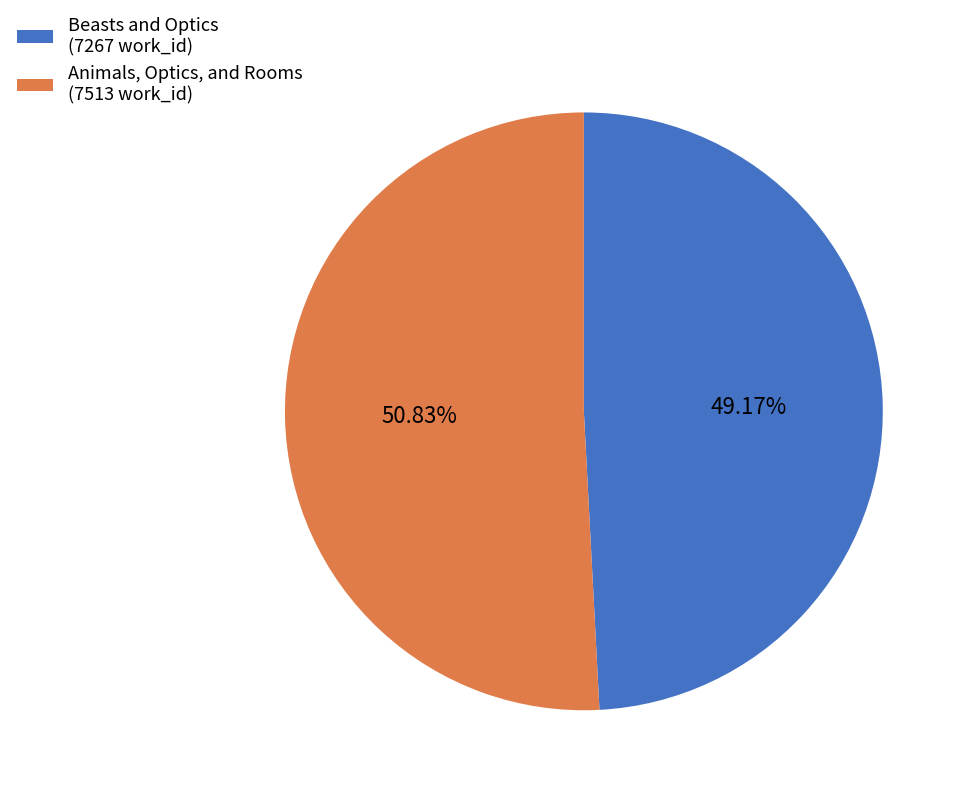

Is it true that Beasts and Optics is 58% of the pie?

False